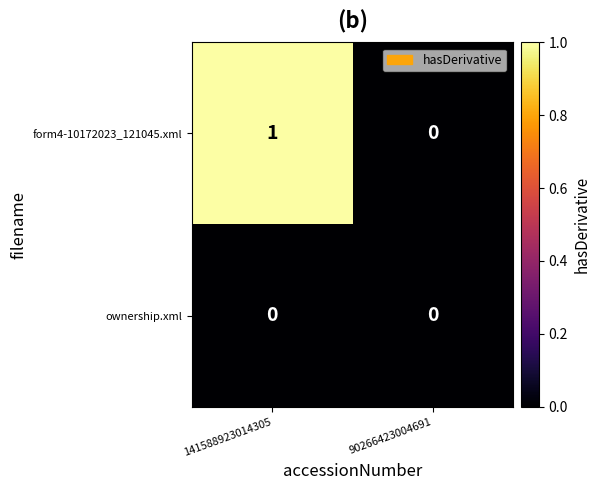

What is the spread (max minus min) of values at 141588923014305?

1